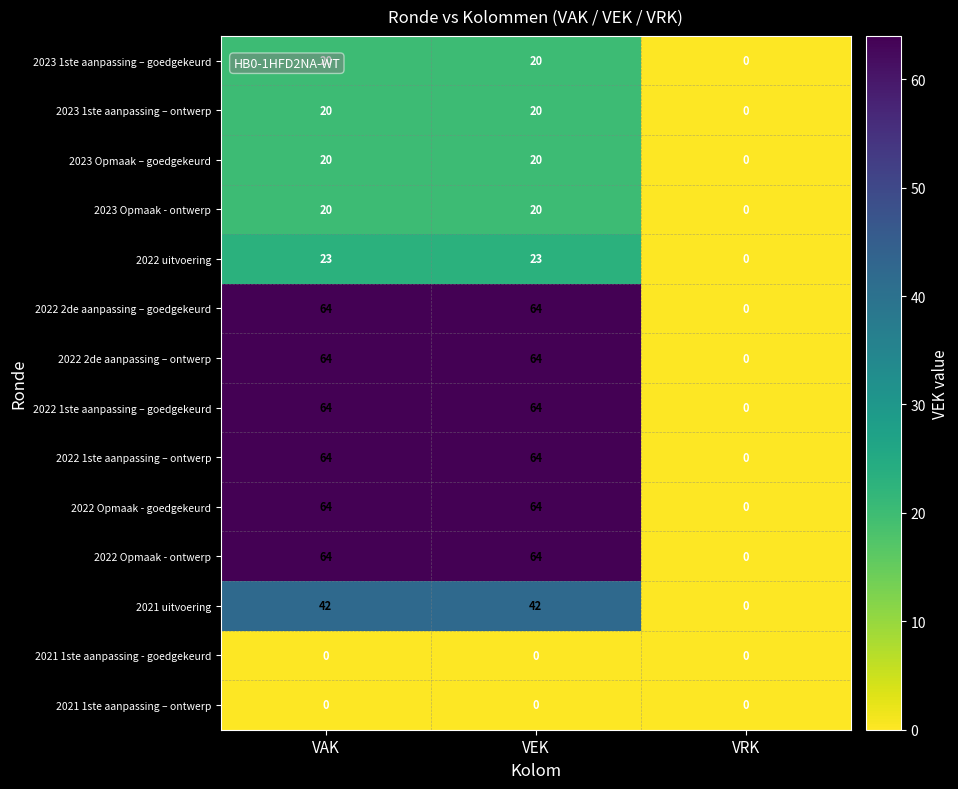

What is the difference between the highest and lowest values at VAK?

64